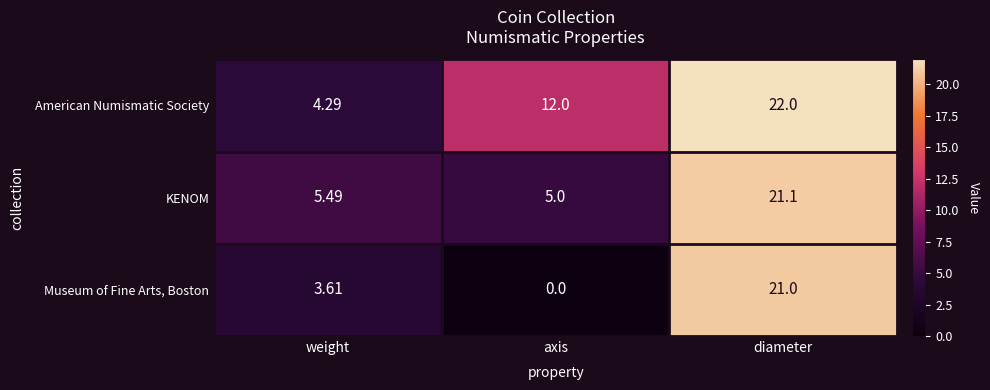

Which series has the largest range (max minus min)?

Museum of Fine Arts, Boston